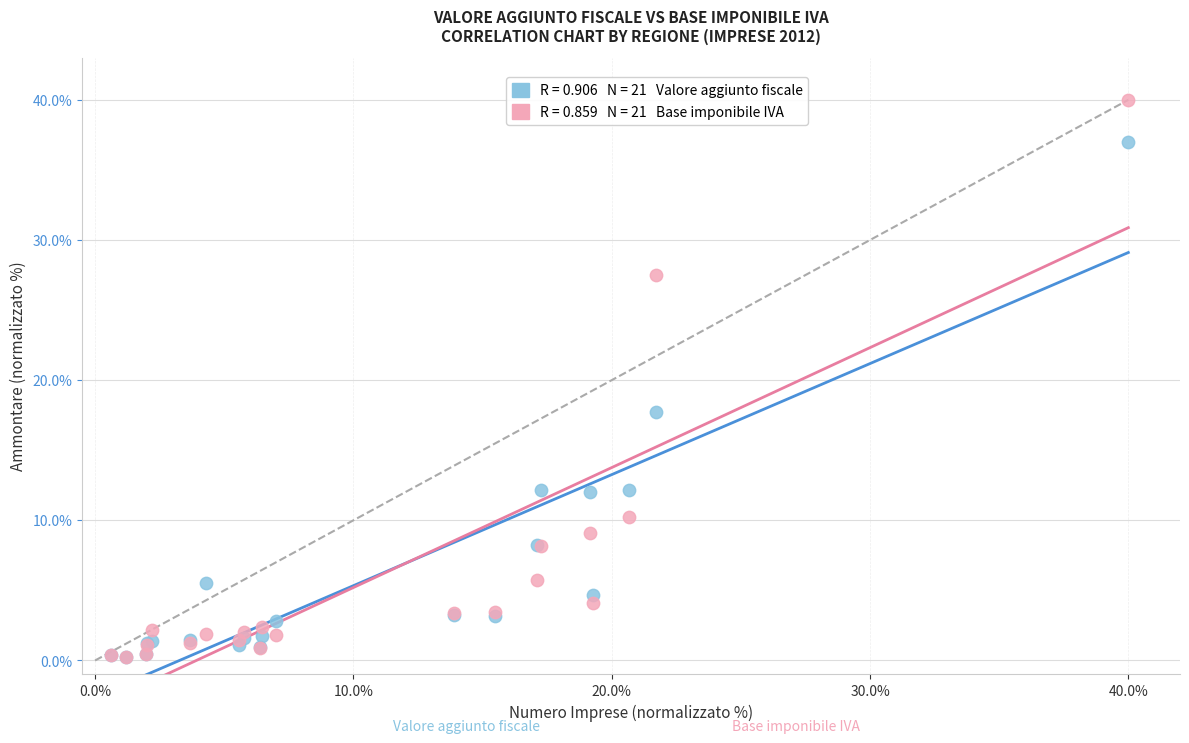

Across all series, what Y value is closest to 20?

17.7